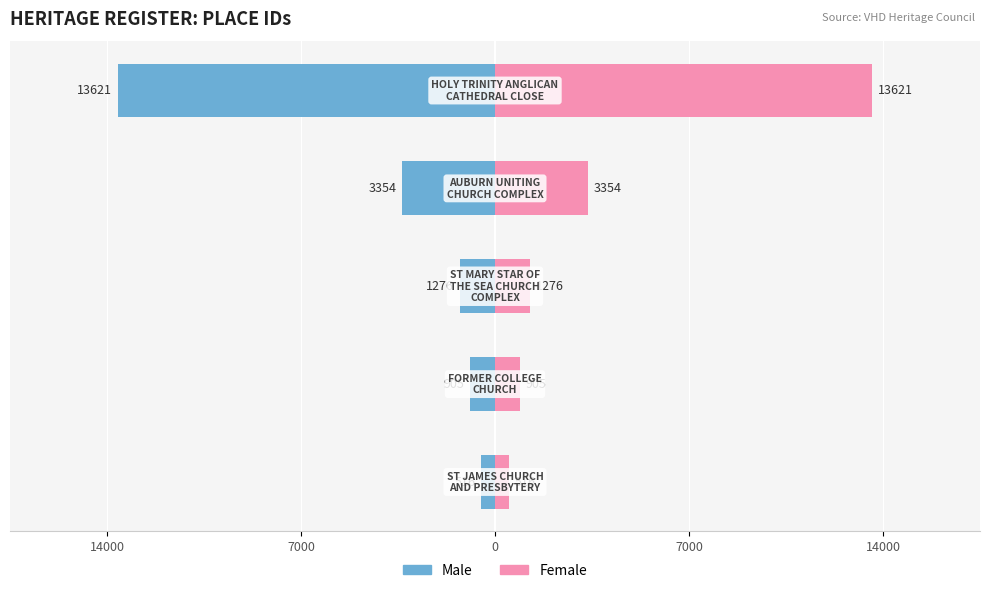

Which series has the largest range (max minus min)?

Male